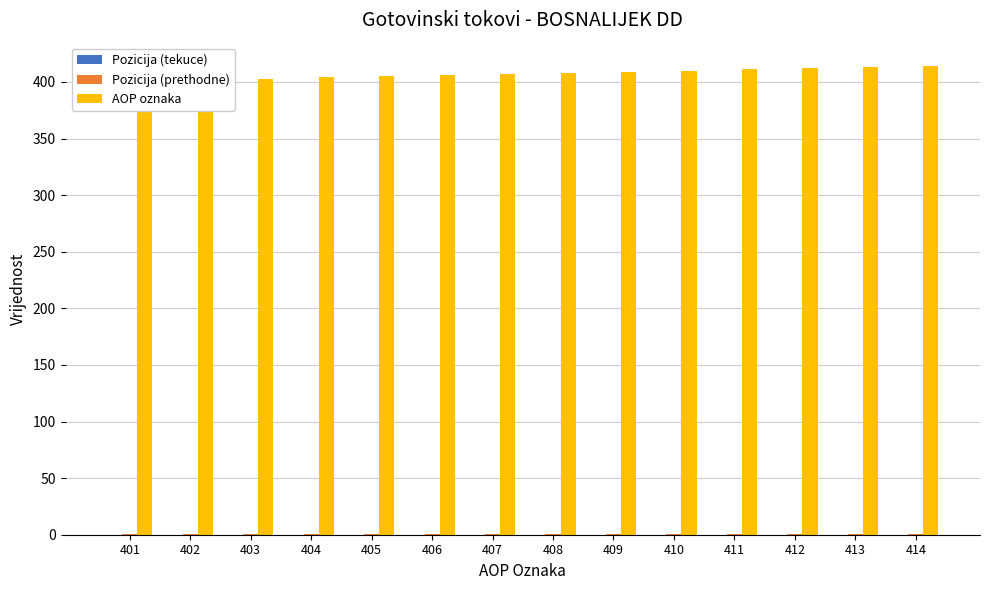

True or false: Pozicija (tekuce) has a value of 0.0 at 407.

False